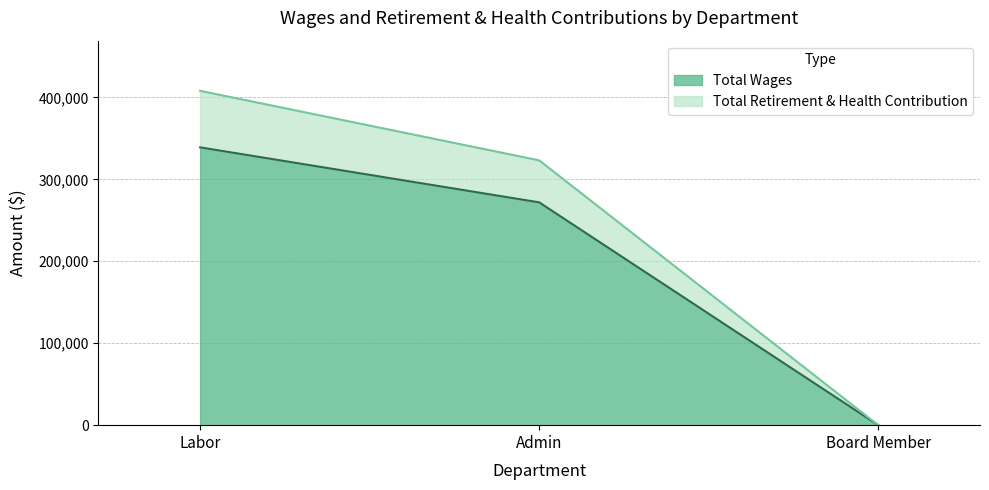

The Total Wages series shows -191273 at Board Member. True or false?

False